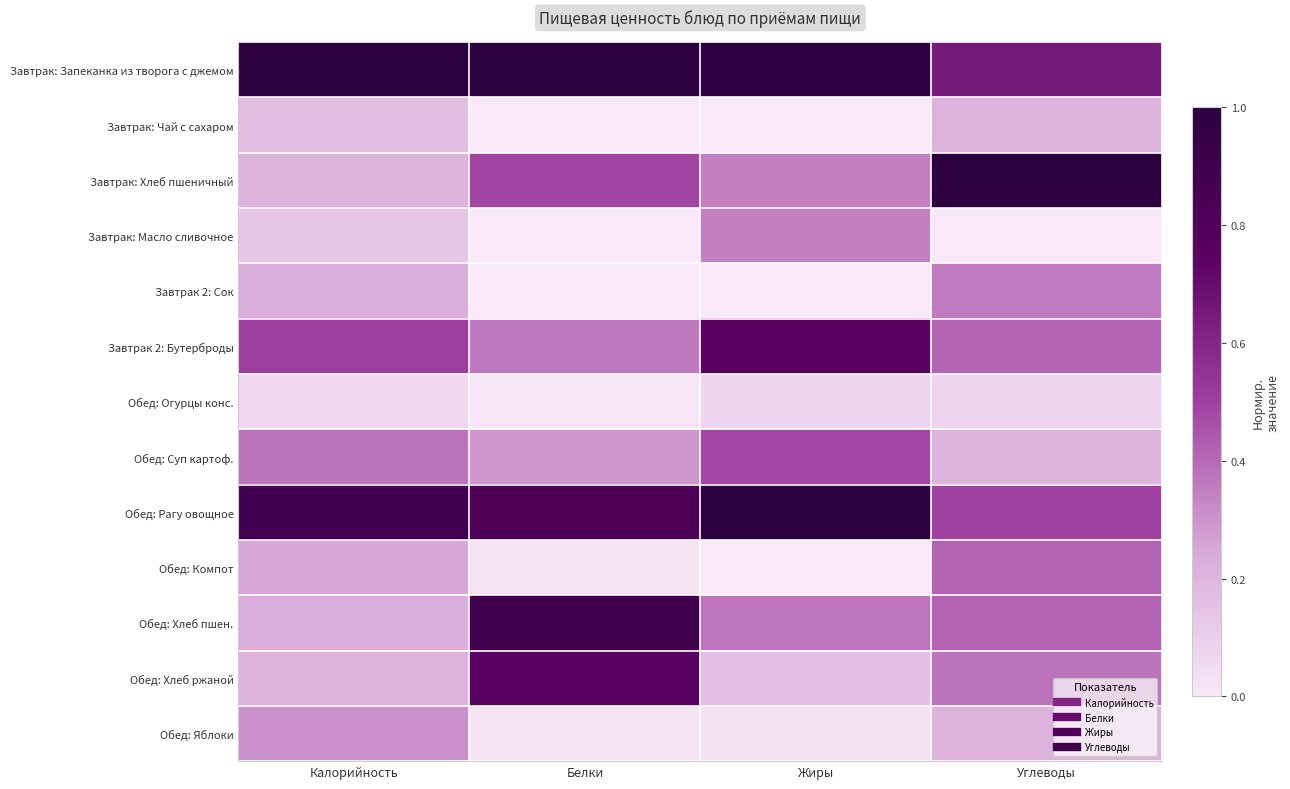

Which label corresponds to the smallest value in the chart?

Белки